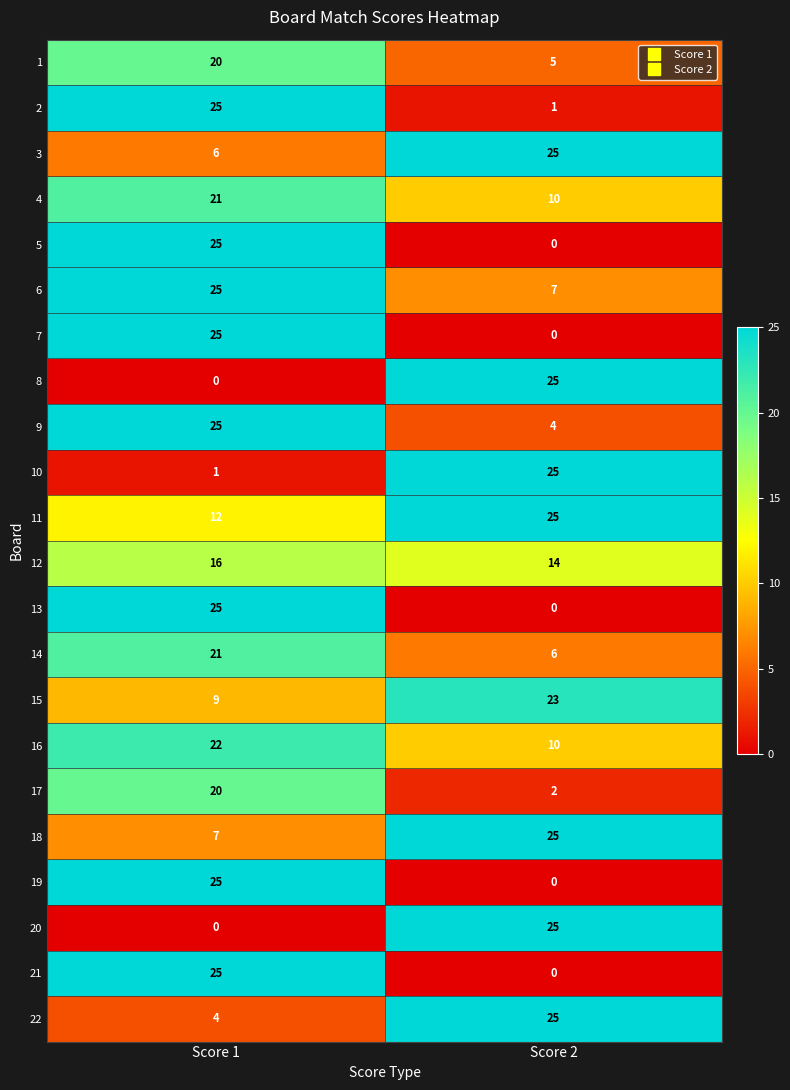

What is the greatest value displayed?

25